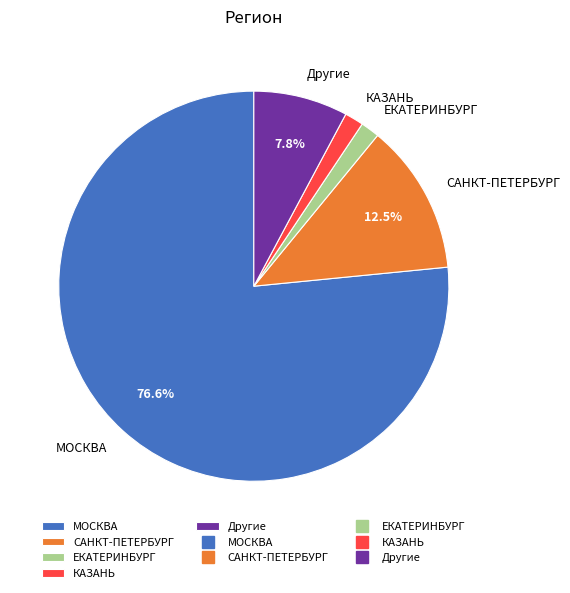

Approximately how many times larger is the value at ЕКАТЕРИНБУРГ compared to КАЗАНЬ?

1.0